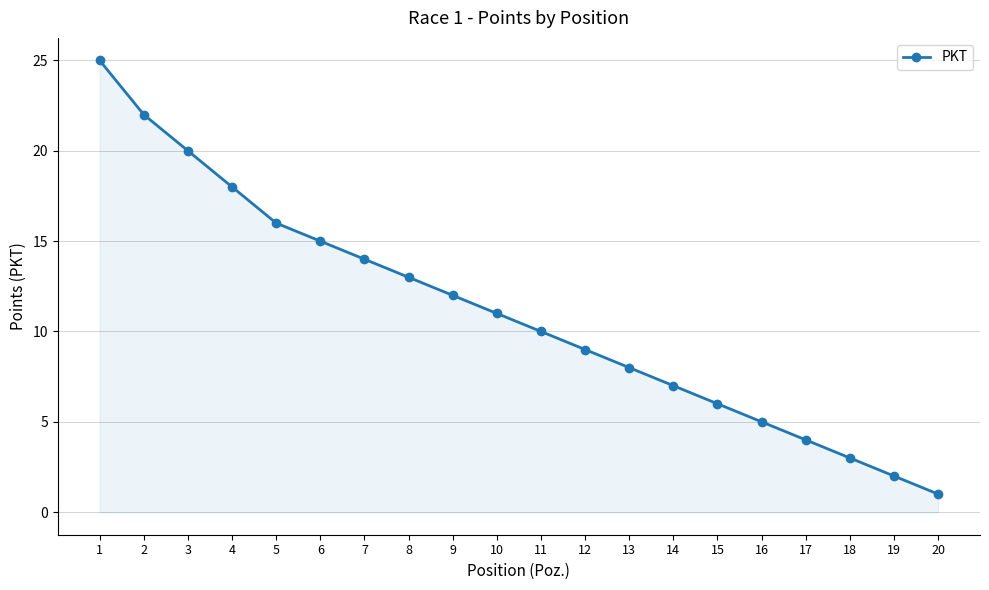

How many series are shown in this chart?

1